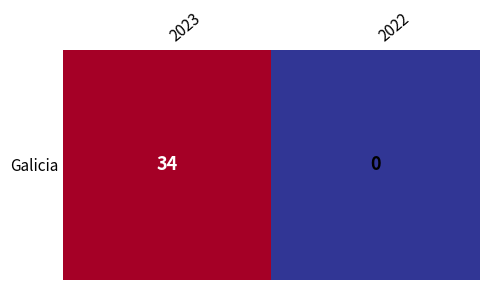

What is the change in value from 2023 to 2022?

-34